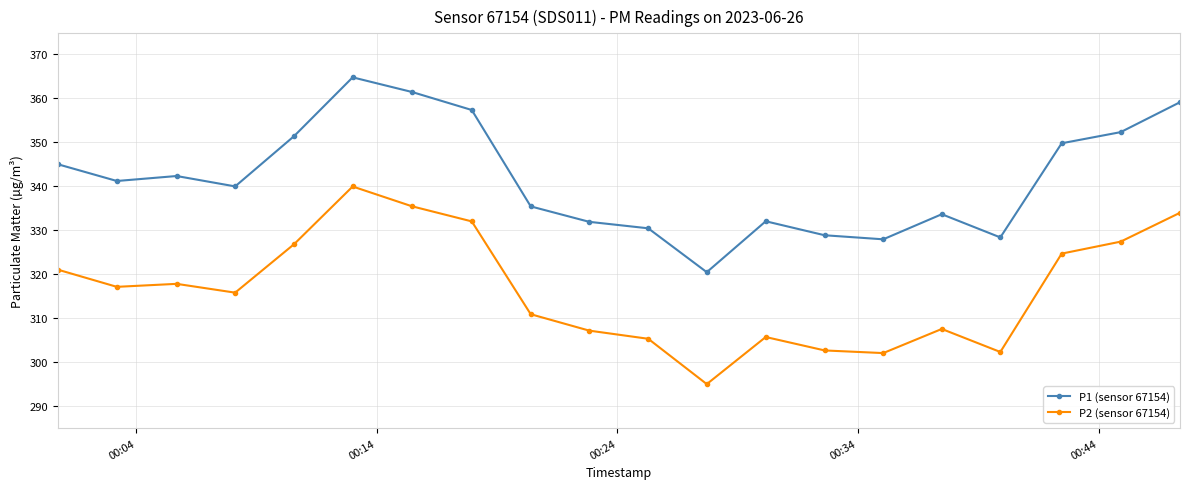

True or false: P2 (sensor 67154) and P1 (sensor 67154) intersect in this chart.

False